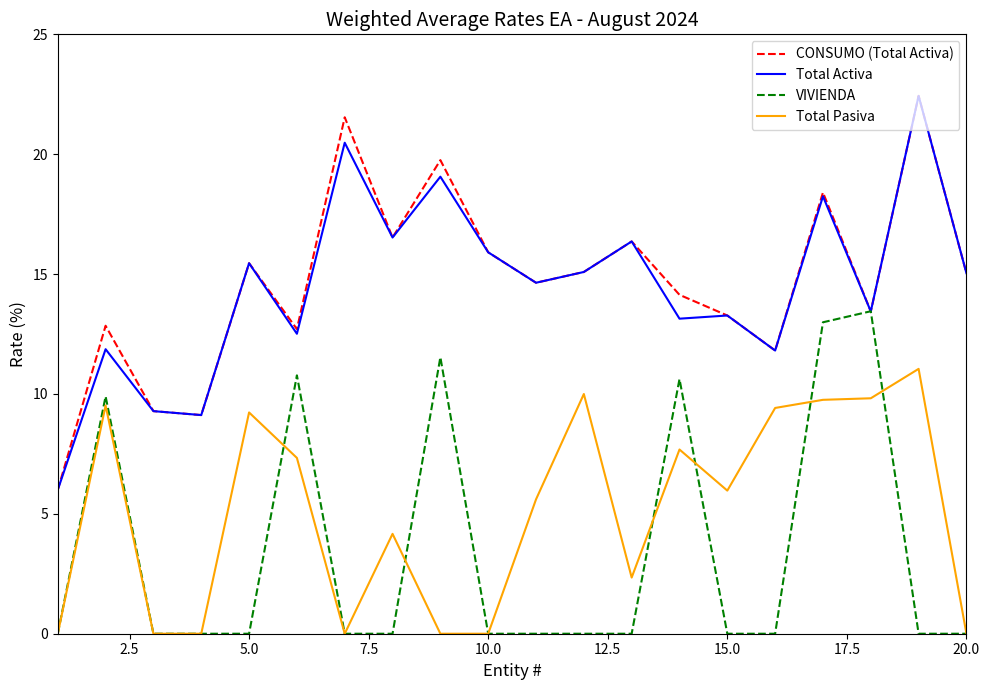

True or false: Total Activa and Total Pasiva intersect in this chart.

False